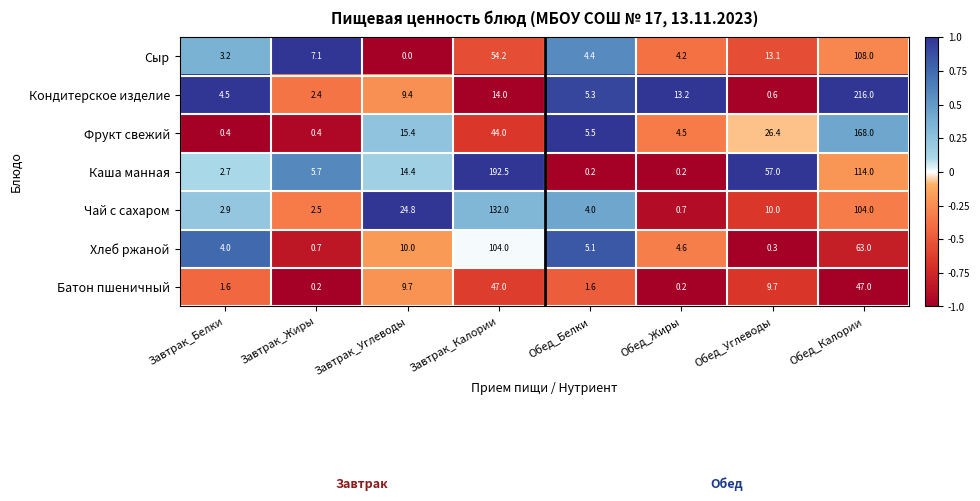

What is the minimum value shown in the chart?

0.0